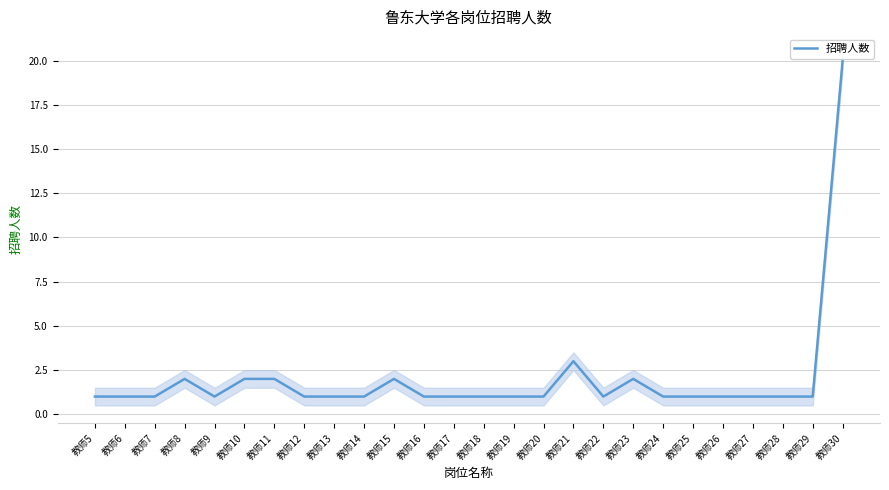

Where is the first local minimum?

教师9